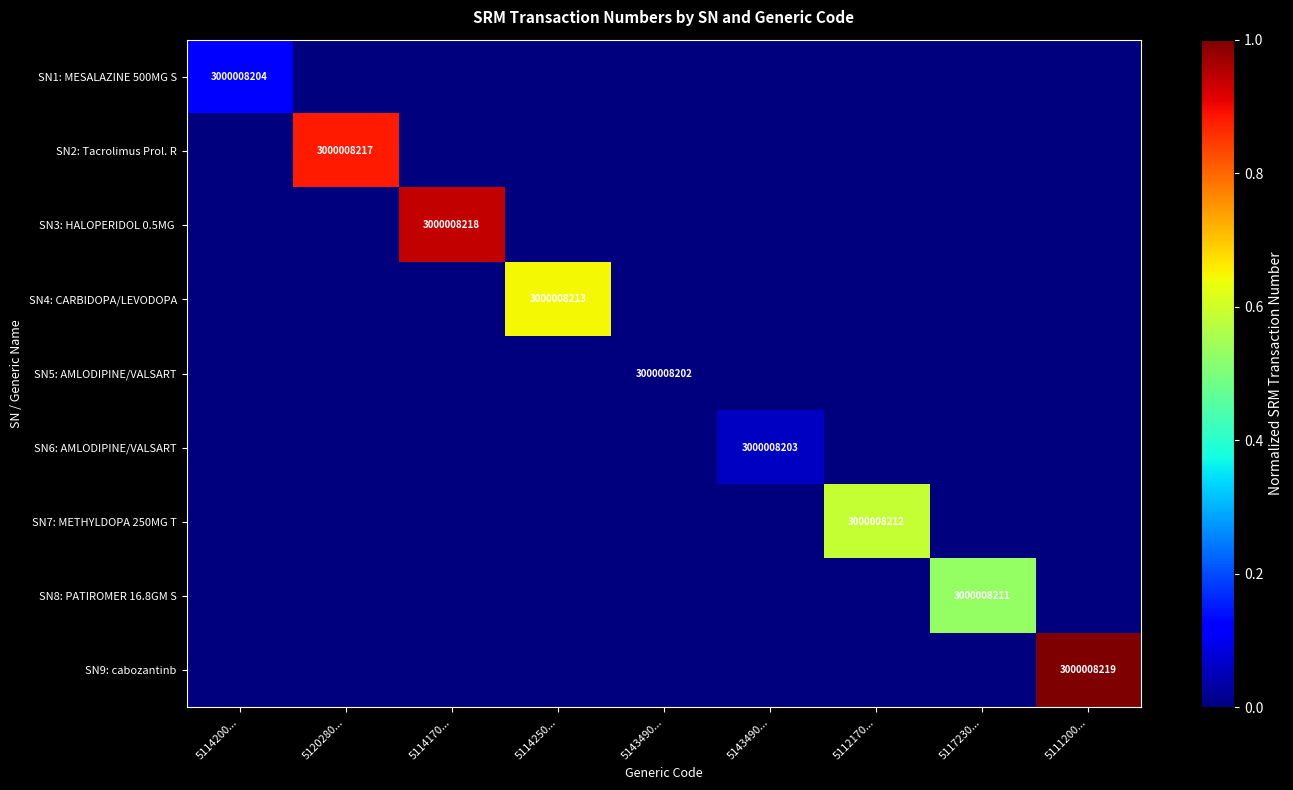

List the series in order of their peak value, lowest first.

SN5: AMLODIPINE/VALSART, SN6: AMLODIPINE/VALSART, SN1: MESALAZINE 500MG S, SN8: PATIROMER 16.8GM S, SN7: METHYLDOPA 250MG T, SN4: CARBIDOPA/LEVODOPA, SN2: Tacrolimus Prol. R, SN3: HALOPERIDOL 0.5MG, SN9: cabozantinb